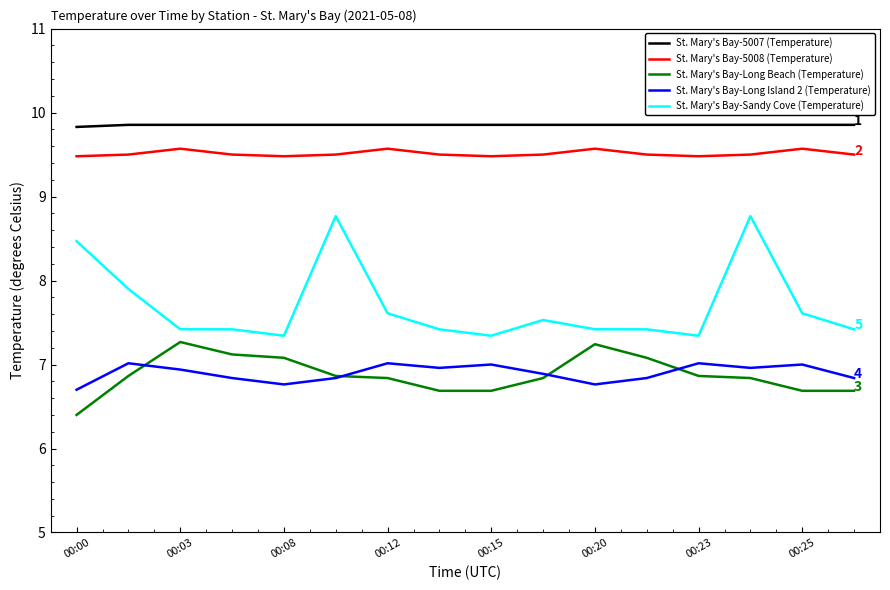

Which series has the widest spread of values?

St. Mary's Bay-Sandy Cove (Temperature)